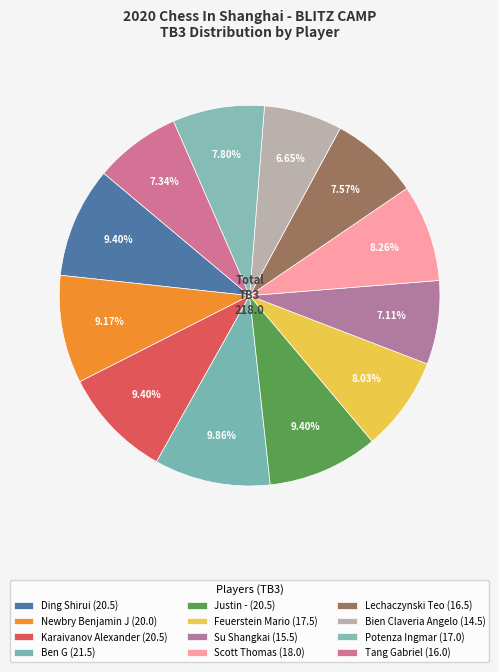

To the nearest percent, what is the combined percentage of Tang Gabriel and Su Shangkai?

14%